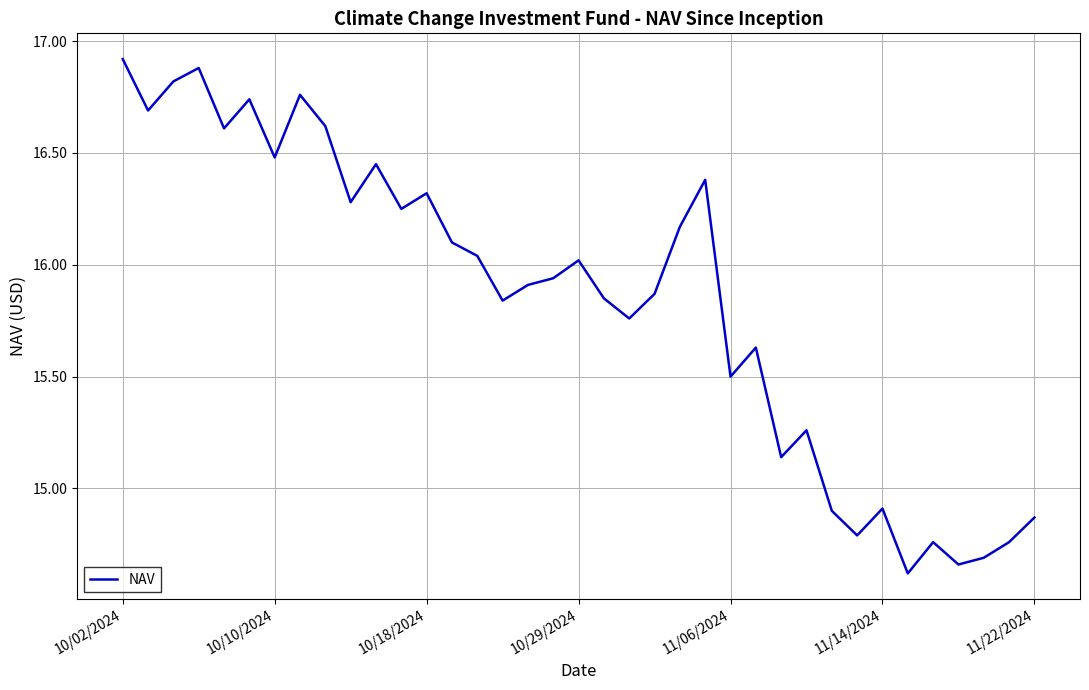

What is the minimum value shown in the chart?

14.6